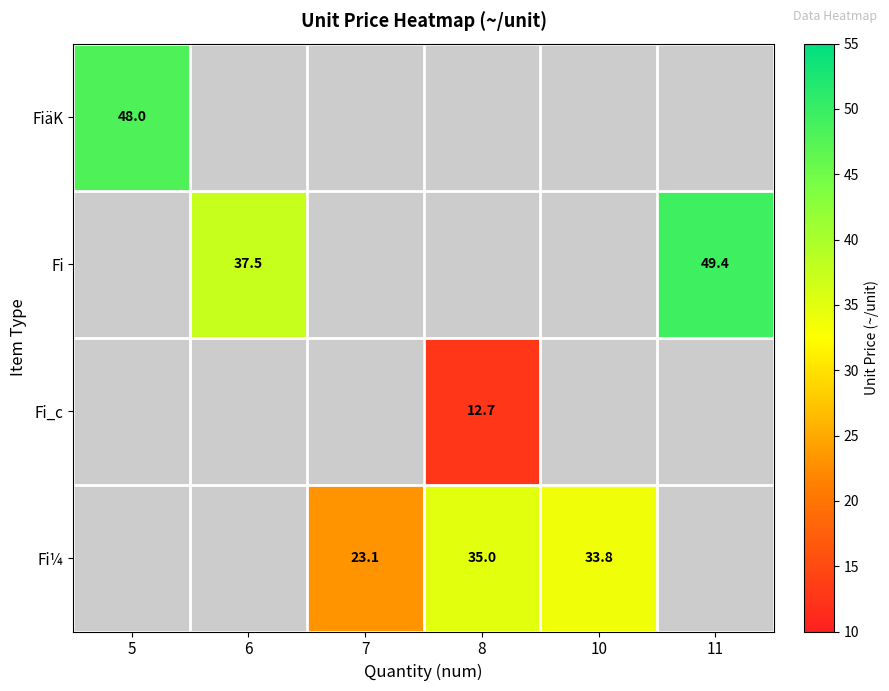

True or false: Fi_c has a value of 12.7 at 8.

True